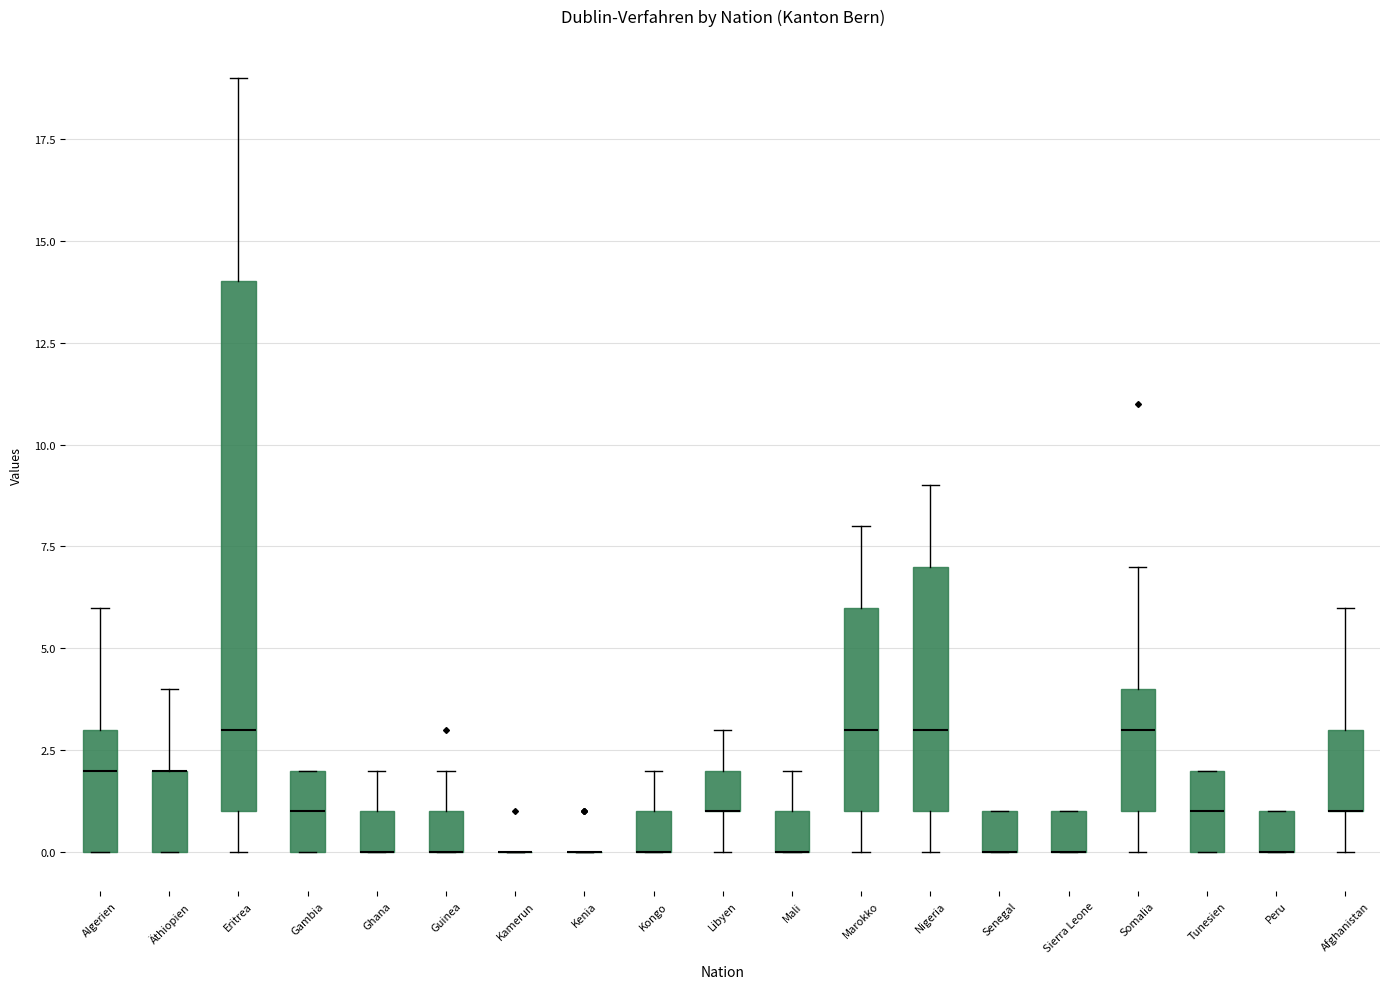

Reading left to right, read every box against the y-axis: the position of its median line, the range the box covers, and the ends of its whiskers. The values are not printed on the chart, so give them approximately, as read against the axis.

Algerien: median 2, box 0 to 3, whiskers 0 to 6
Äthiopien: median 2 (drawn on the box's upper edge), box 0 to 2, whiskers 0 to 4
Eritrea: median 3, box 1 to 14, whiskers 0 to 19
Gambia: median 1, box 0 to 2, whiskers 0 to 2
Ghana: median 0 (drawn on the box's lower edge), box 0 to 1, whiskers 0 to 2
Guinea: median 0 (drawn on the box's lower edge), box 0 to 1, whiskers 0 to 2
Kamerun: box collapsed to a line at 0, whiskers 0 to 0
Kenia: box collapsed to a line at 0, whiskers 0 to 0
Kongo: median 0 (drawn on the box's lower edge), box 0 to 1, whiskers 0 to 2
Libyen: median 1 (drawn on the box's lower edge), box 1 to 2, whiskers 0 to 3
Mali: median 0 (drawn on the box's lower edge), box 0 to 1, whiskers 0 to 2
Marokko: median 3, box 1 to 6, whiskers 0 to 8
Nigeria: median 3, box 1 to 7, whiskers 0 to 9
Senegal: median 0 (drawn on the box's lower edge), box 0 to 1, whiskers 0 to 1
Sierra Leone: median 0 (drawn on the box's lower edge), box 0 to 1, whiskers 0 to 1
Somalia: median 3, box 1 to 4, whiskers 0 to 7
Tunesien: median 1, box 0 to 2, whiskers 0 to 2
Peru: median 0 (drawn on the box's lower edge), box 0 to 1, whiskers 0 to 1
Afghanistan: median 1 (drawn on the box's lower edge), box 1 to 3, whiskers 0 to 6